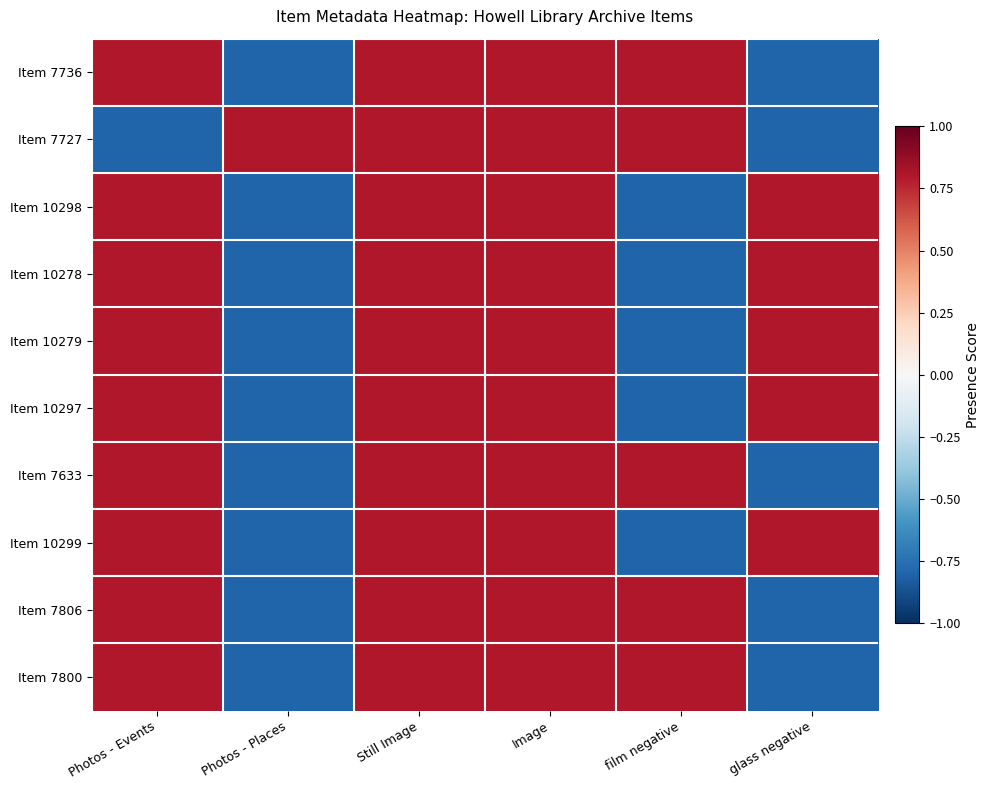

At how many categories does at least one series exceed 0?

6